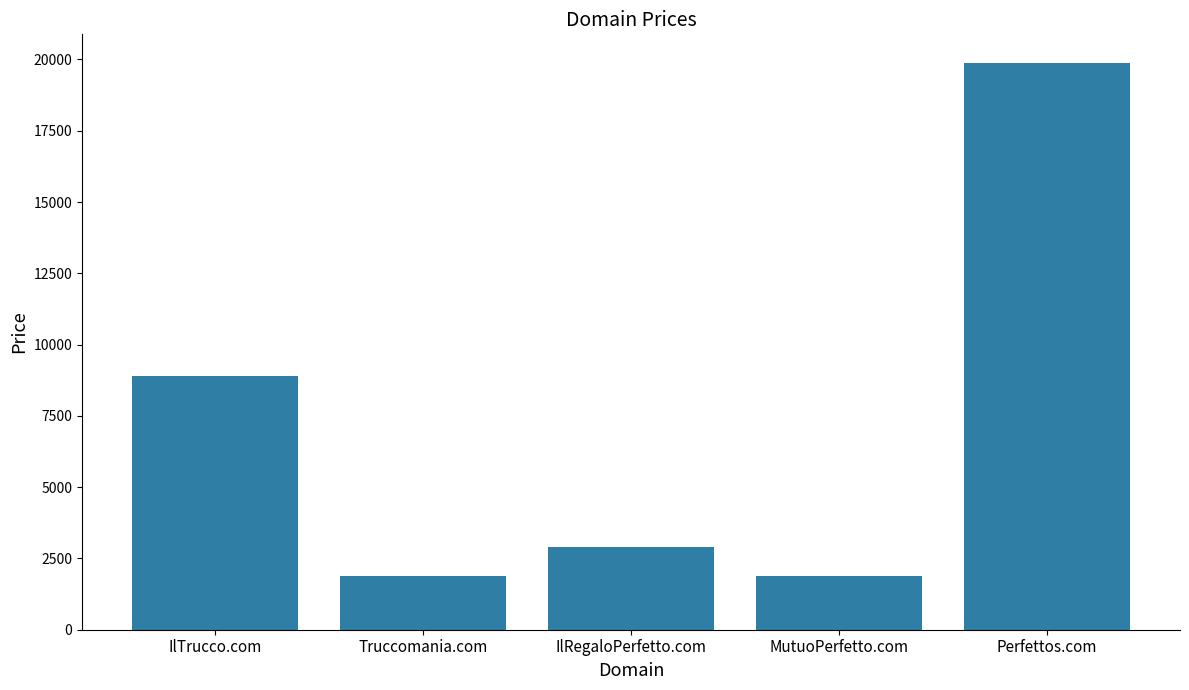

What is the label of the 1st bar from the right?

Perfettos.com